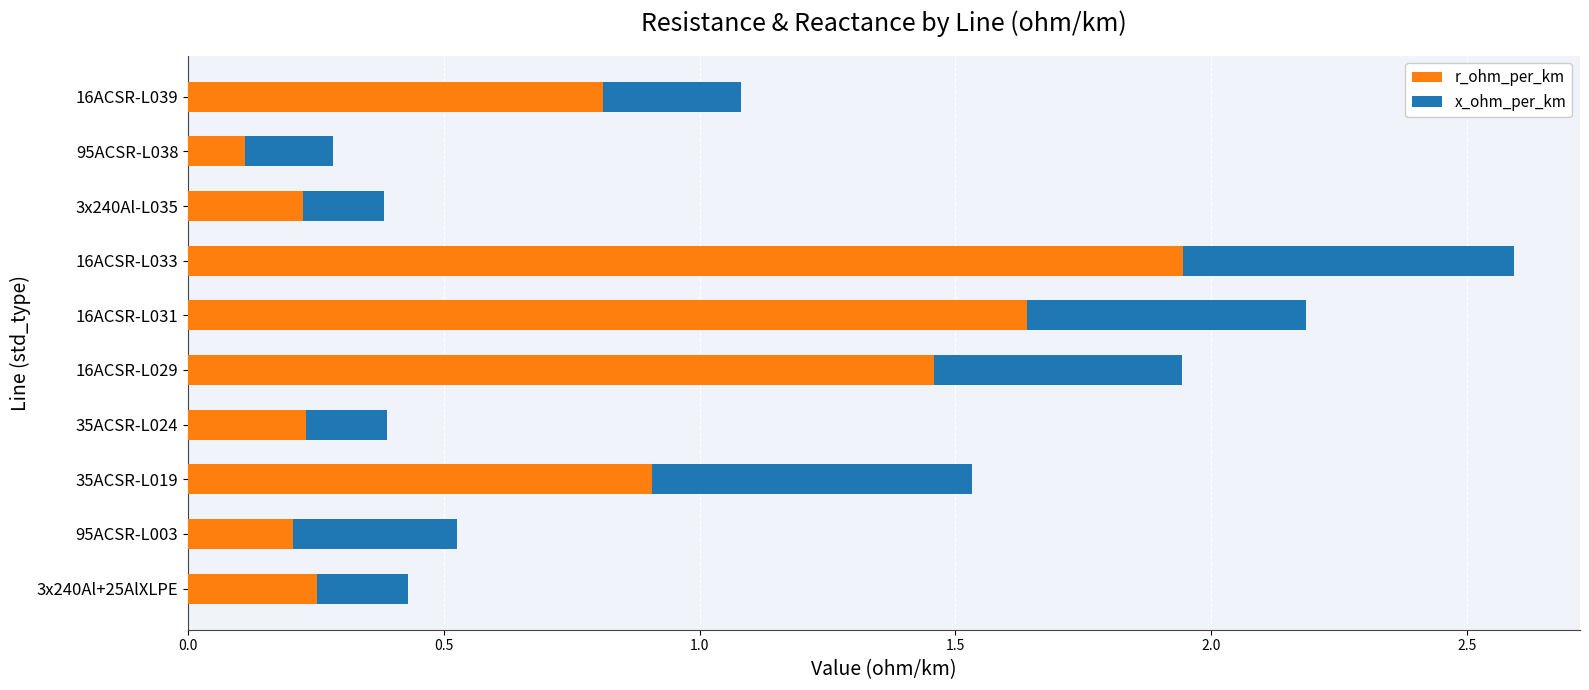

Which category has the lowest value in the r_ohm_per_km series?

95ACSR-L038